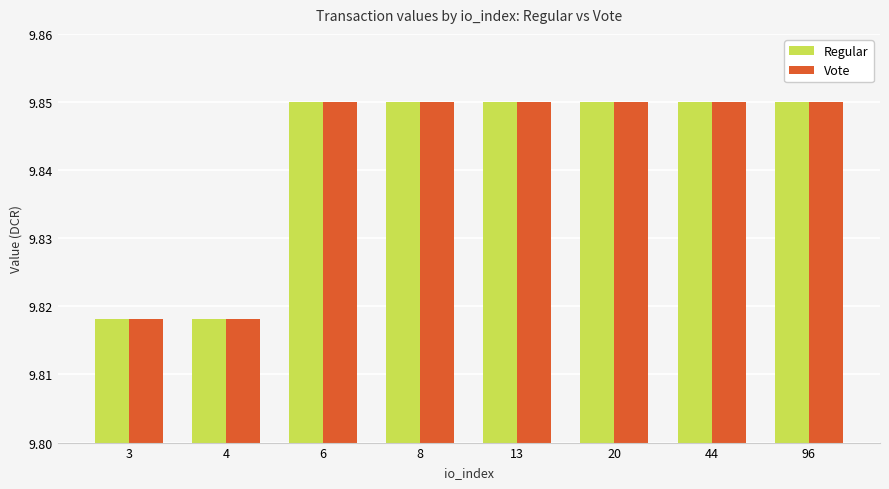

What is the total value across all series at 4?

19.6